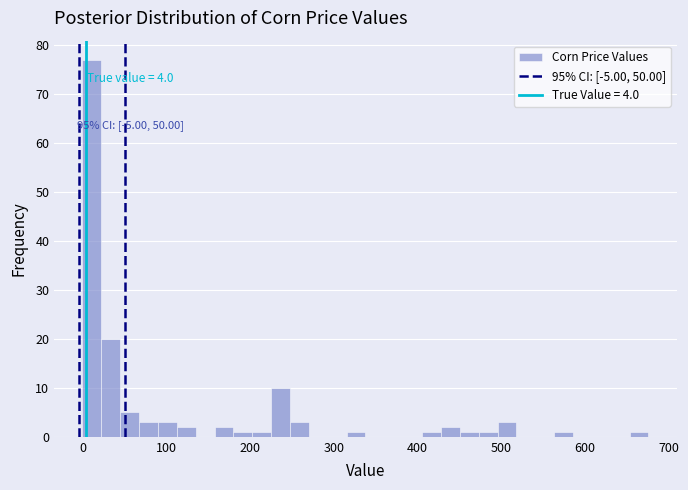

Read against the x-axis, roughly where is the centre of the tallest bar?

10